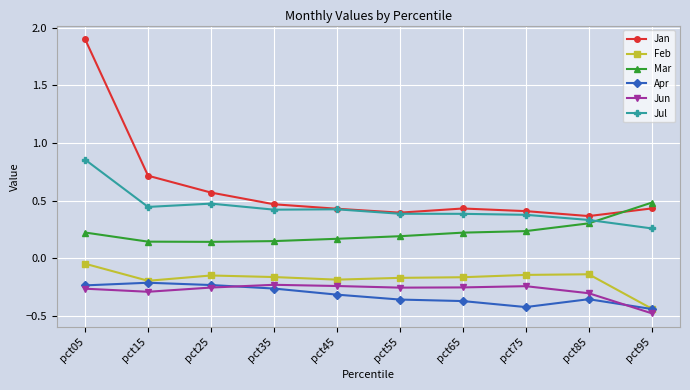

Which series has the largest total across all categories?

Jan